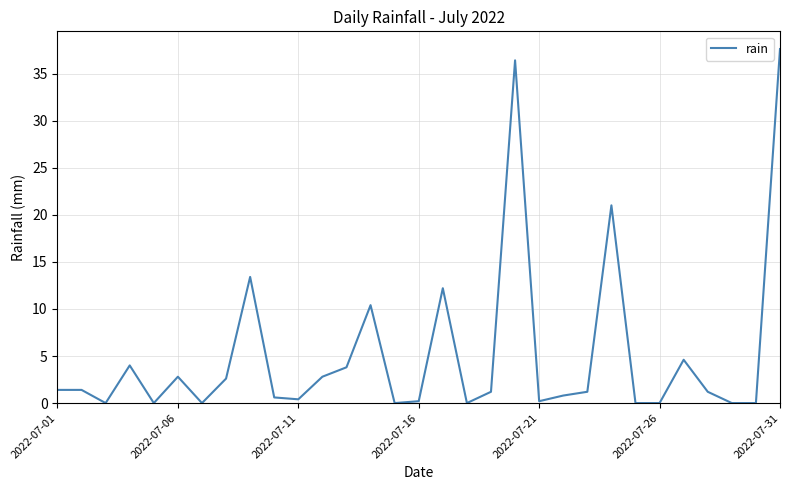

What is the difference between the maximum and minimum values?

37.6